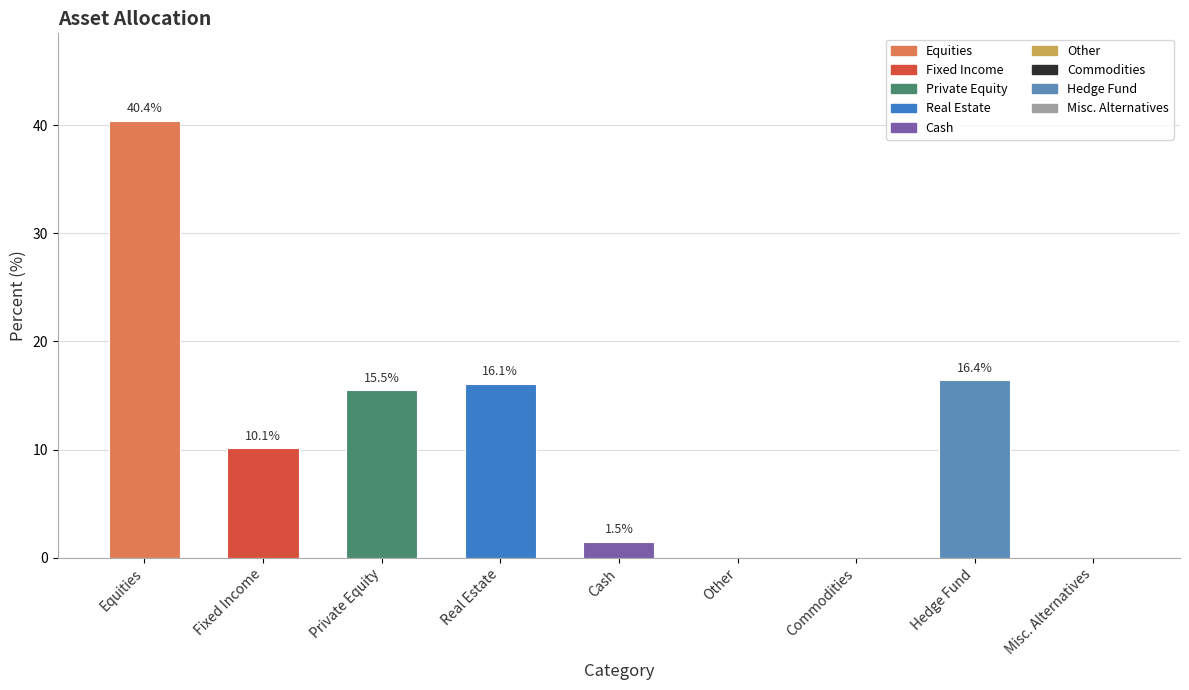

How many categories are shown in the chart?

9